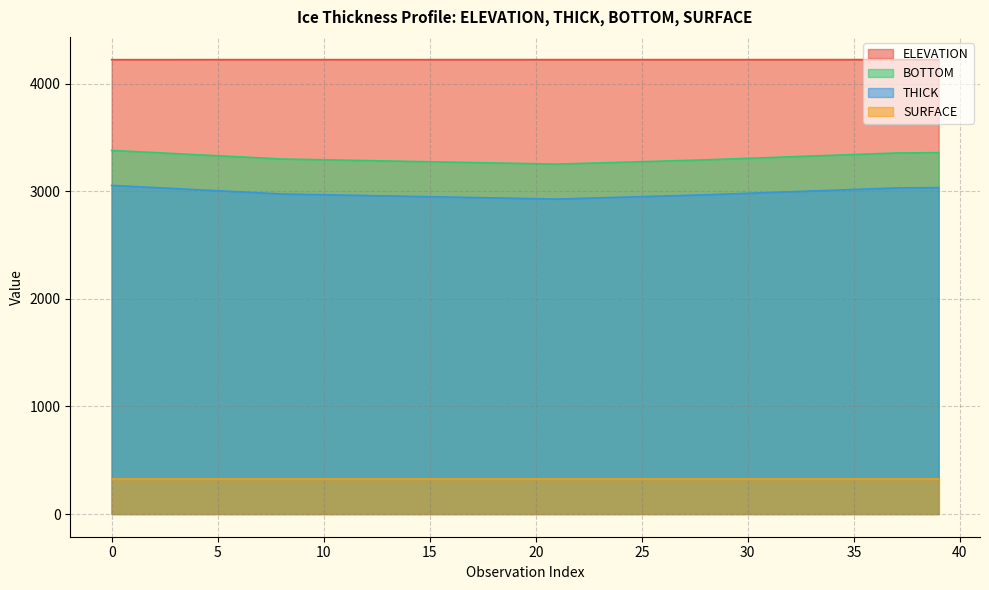

True or false: BOTTOM has more than 2 points higher than both neighbors.

False